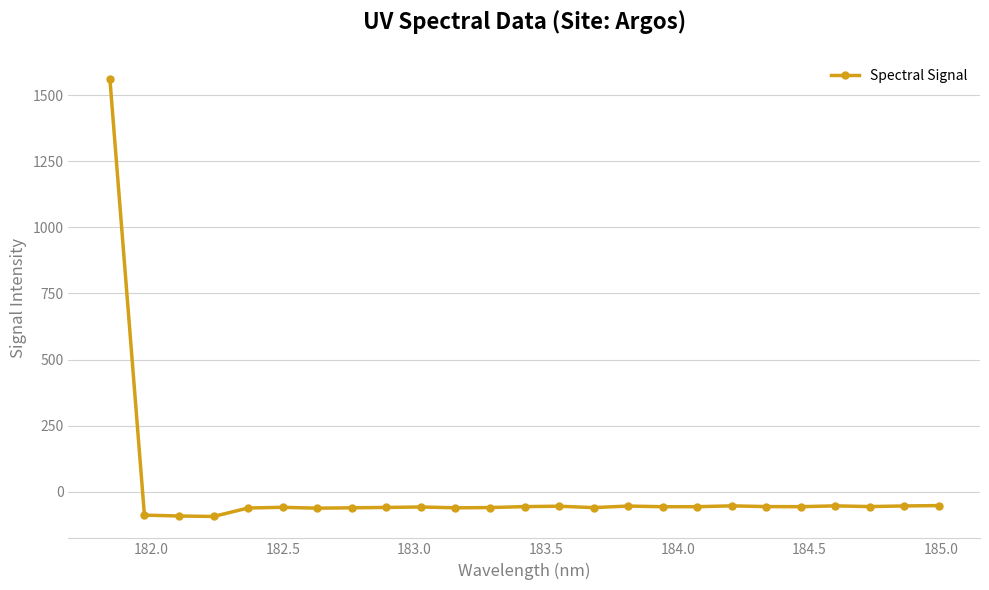

True or false: the data has more than 0 interior local peaks.

True